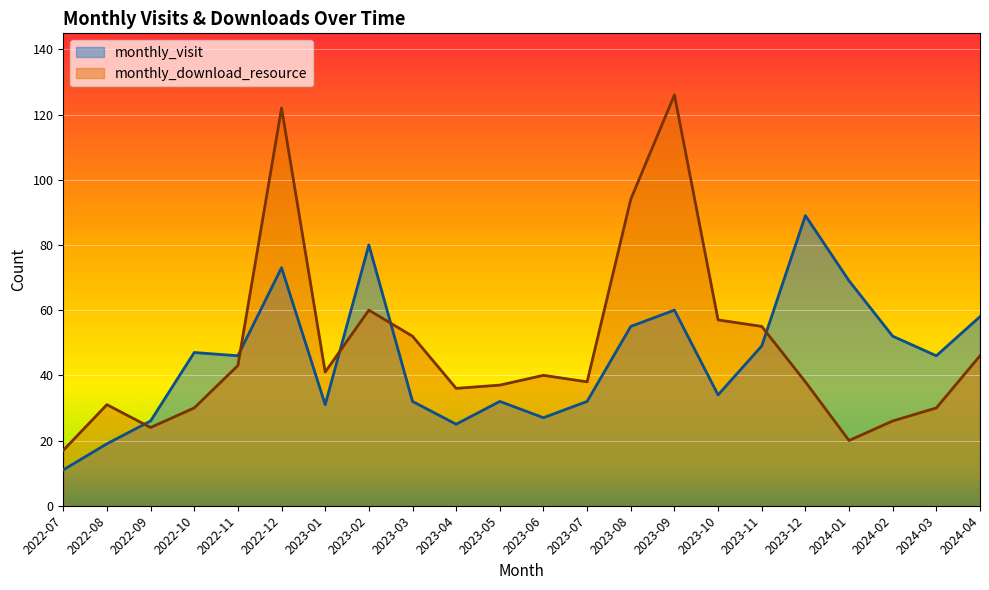

How many lines are shown in the chart?

2